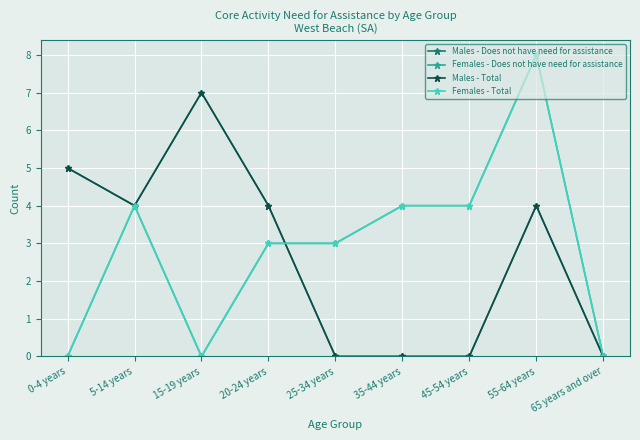

Between which two adjacent categories do Females - Total and Males - Does not have need for assistance first intersect?

20-24 years and 25-34 years